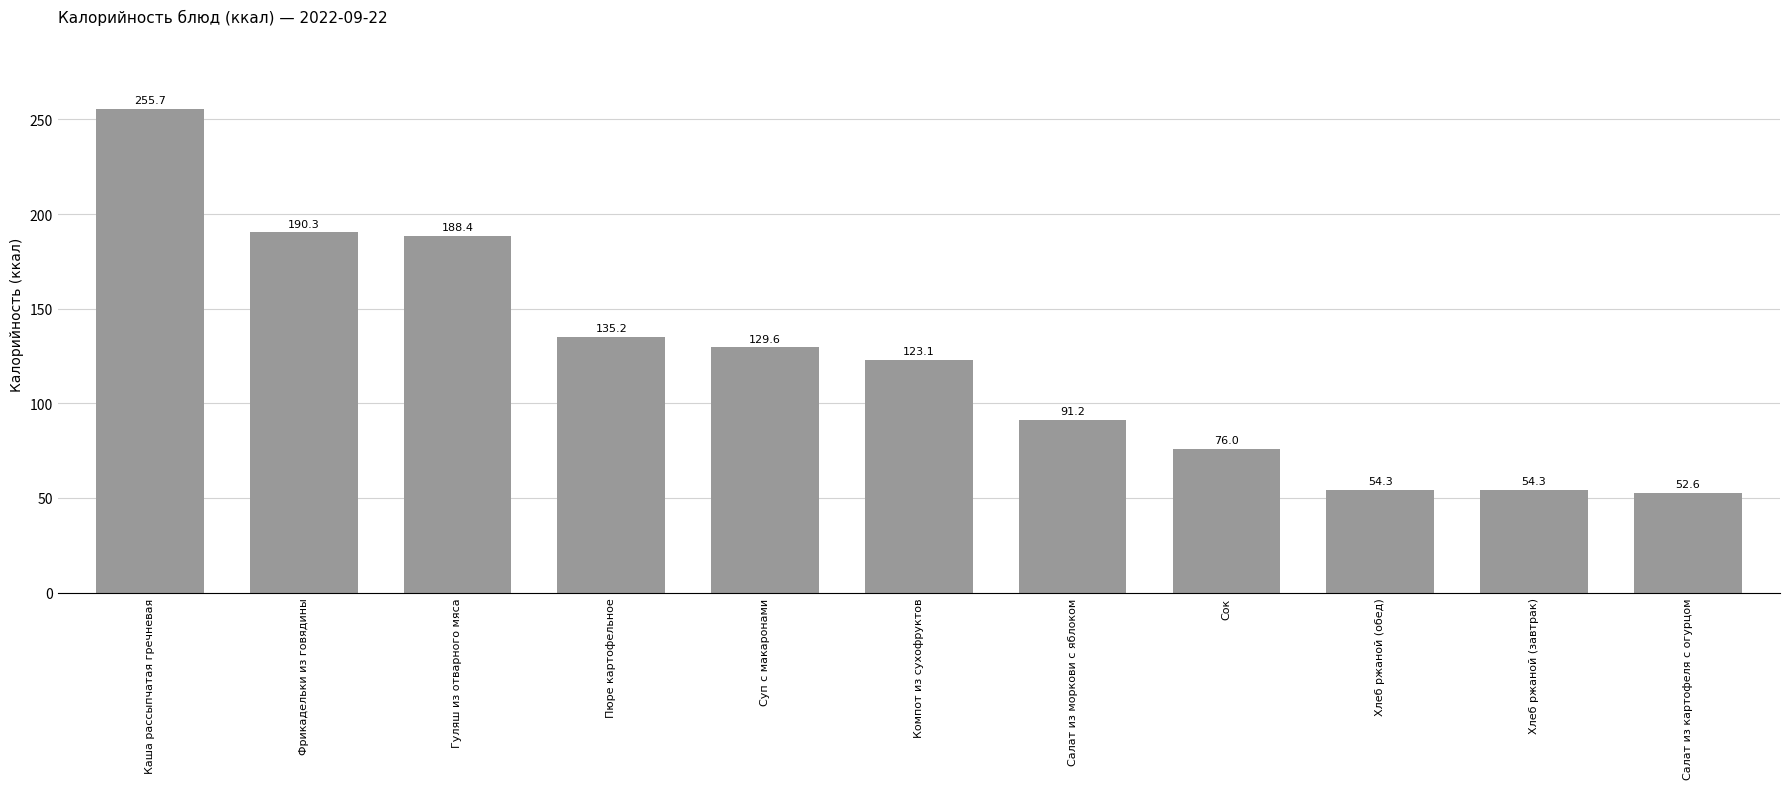

Where does the data first go above 123?

Каша рассыпчатая гречневая